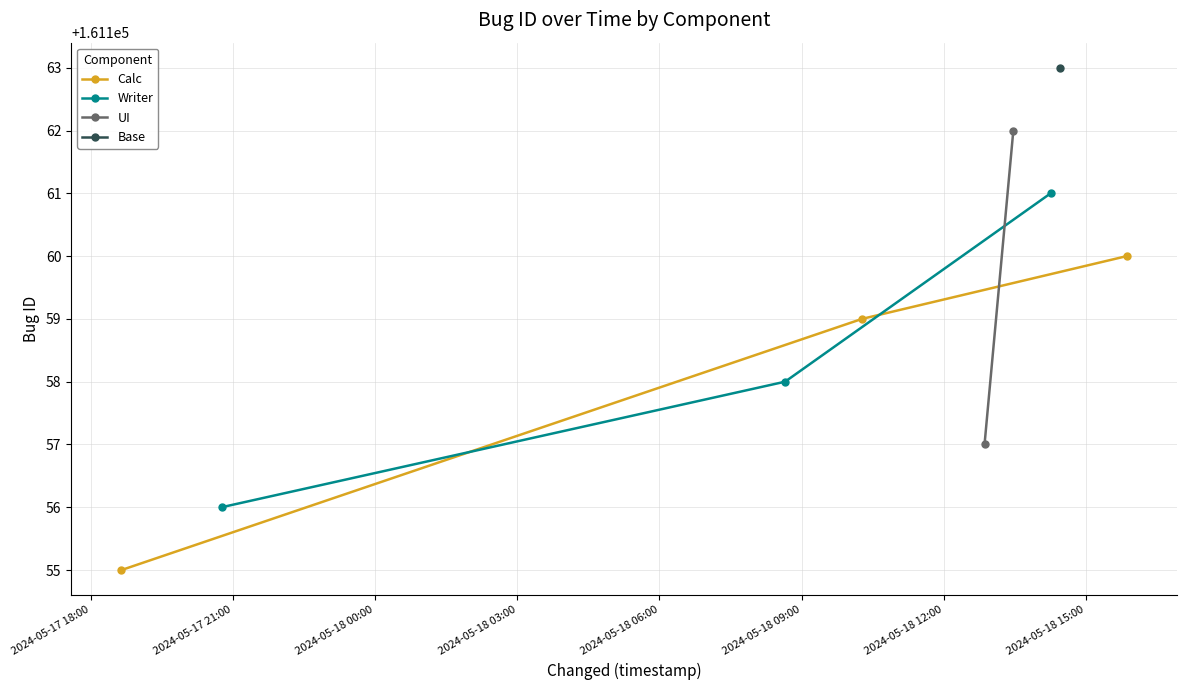

What is the lowest value of the Calc series?

161155